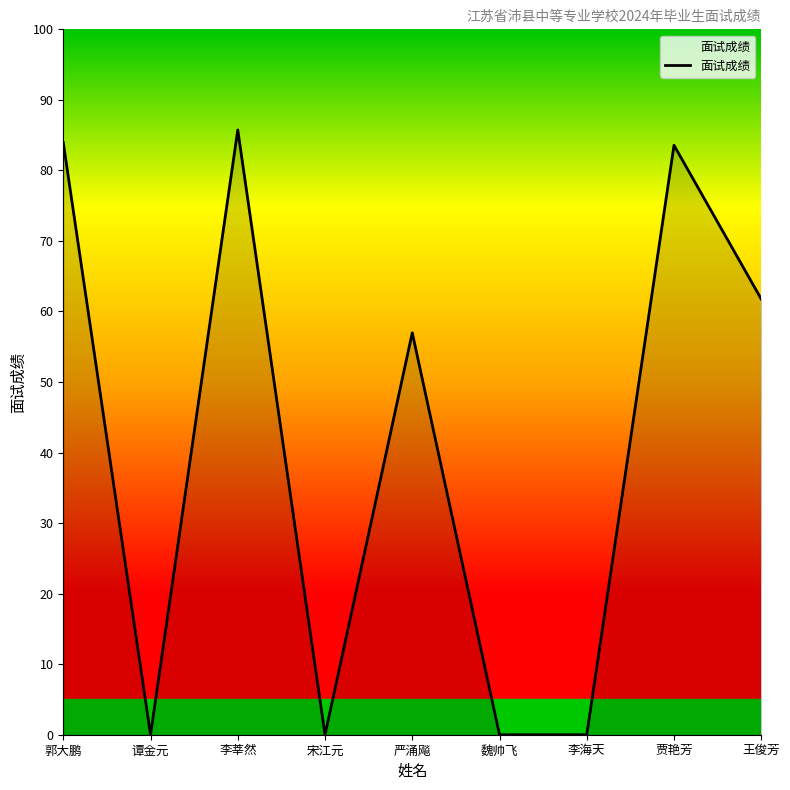

What is the difference between the maximum and minimum values?

85.7